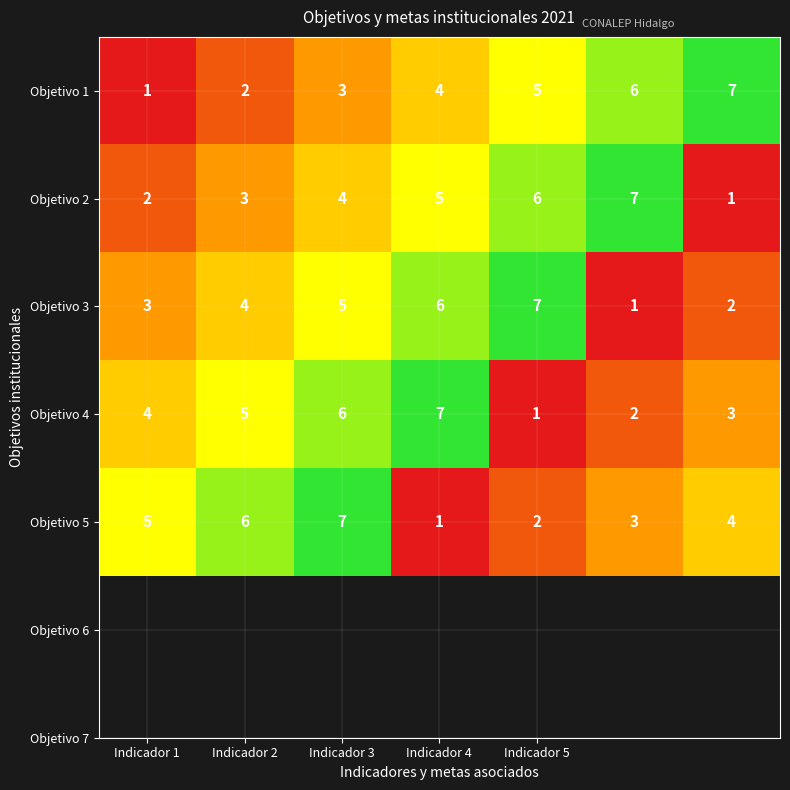

At how many categories does at least one series exceed 1?

7